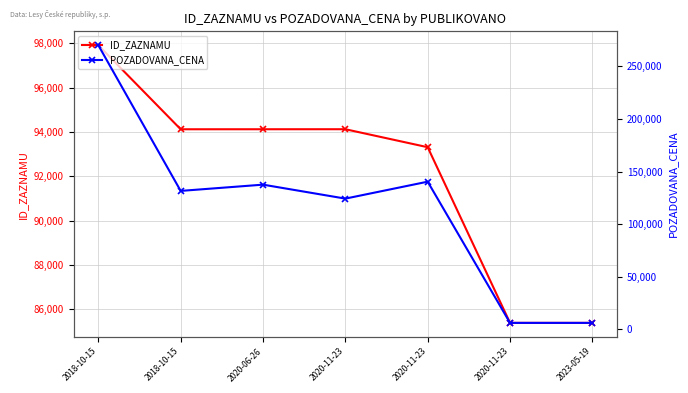

At which label does ID_ZAZNAMU first exceed 94119?

2018-10-15